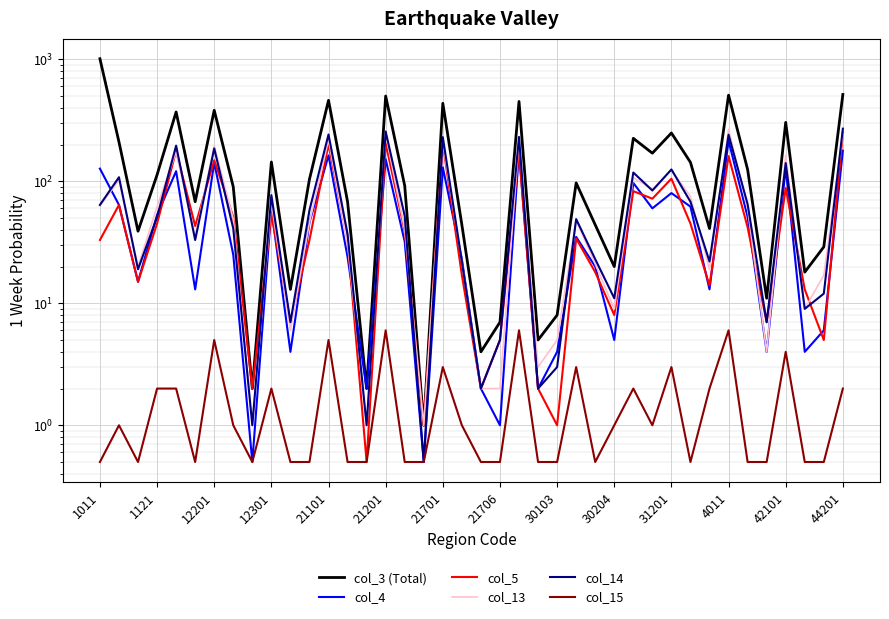

Which series ends up on top after the final intersection of col_13 and col_14?

col_14